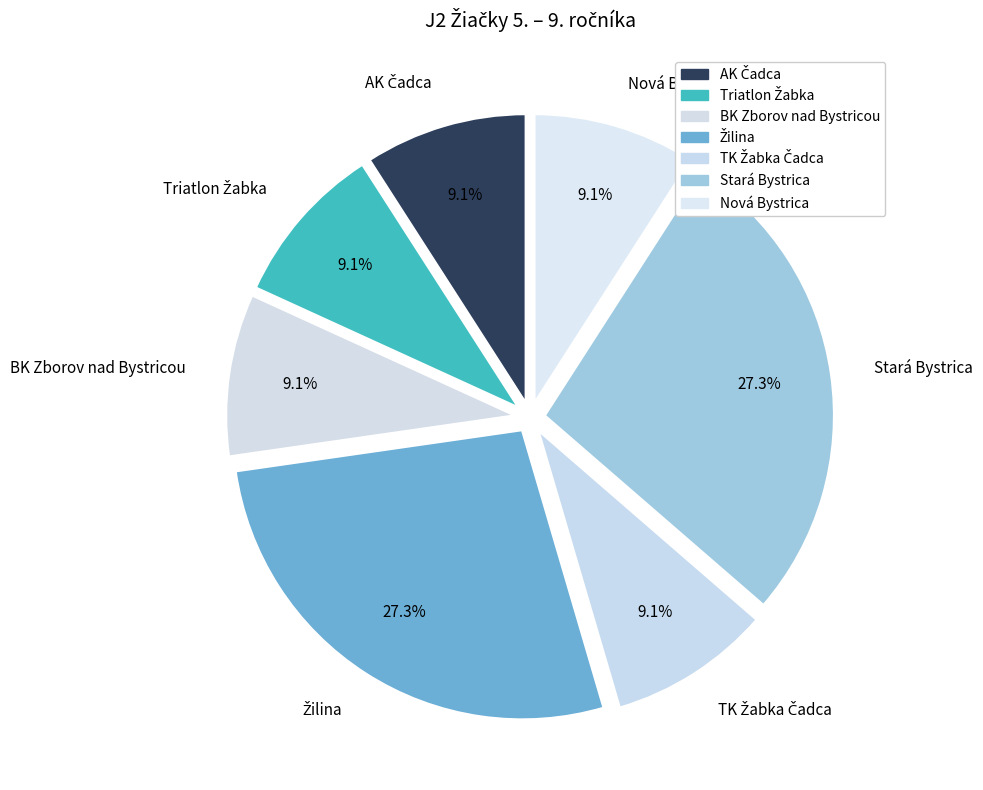

Count the number of slices in the pie.

7